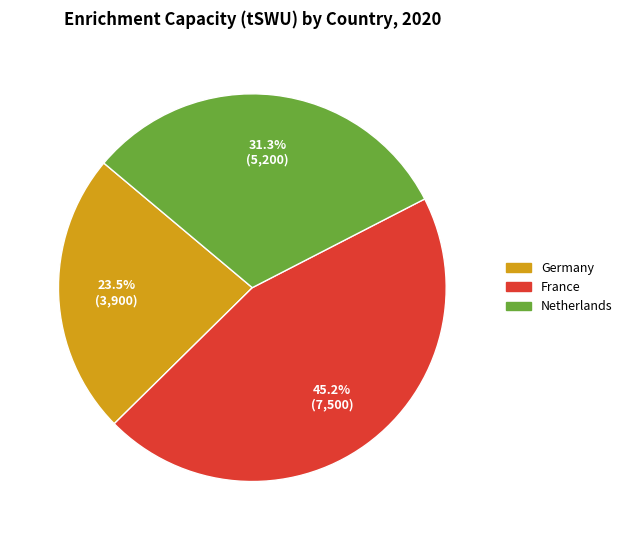

To the nearest percent, what is the average slice percentage?

33%